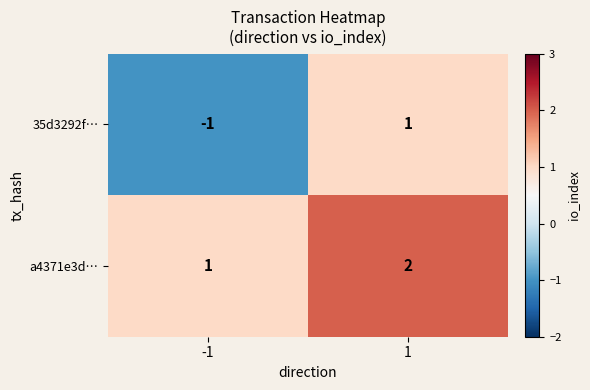

Which label corresponds to the largest value in the chart?

1